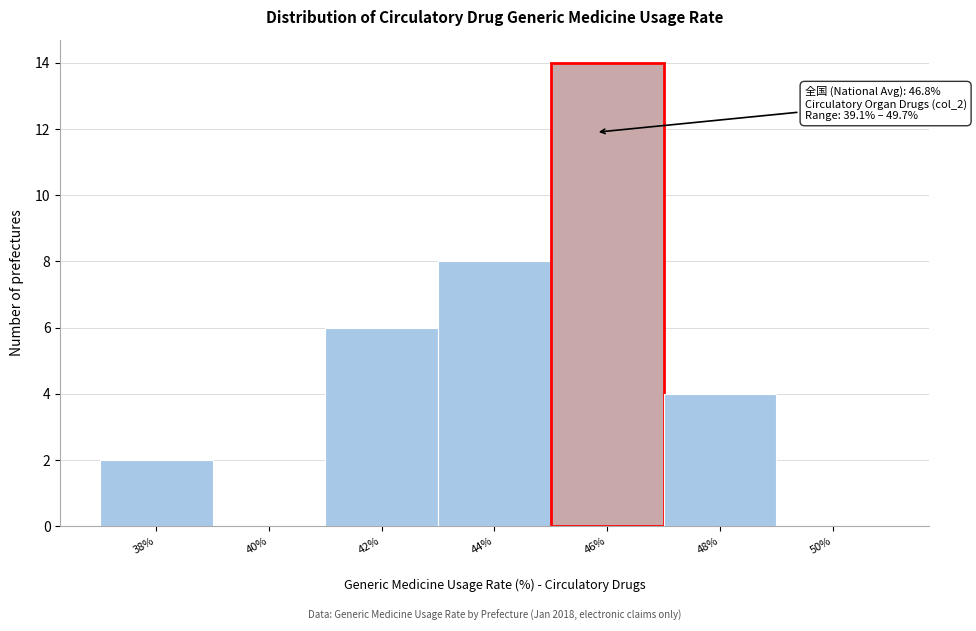

Reading left to right, list all the values displayed in this chart.

38%=2	40%=0	42%=6	44%=8	46%=14	48%=4	50%=0